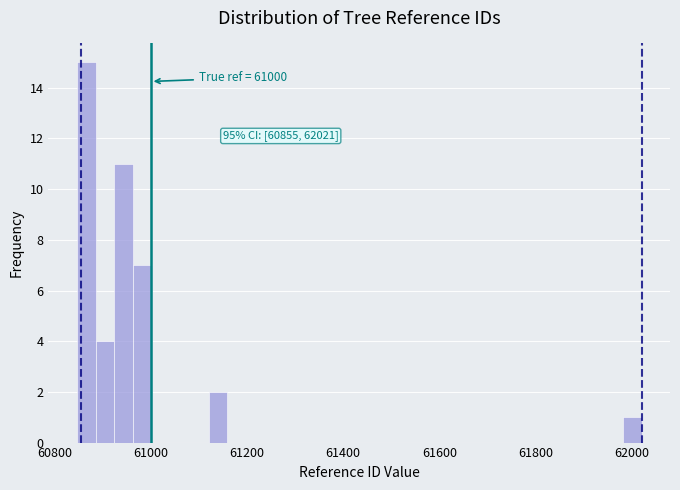

Around what value on the x-axis is the tallest bar? Give the approximate position of its centre, as read against the axis.

60860